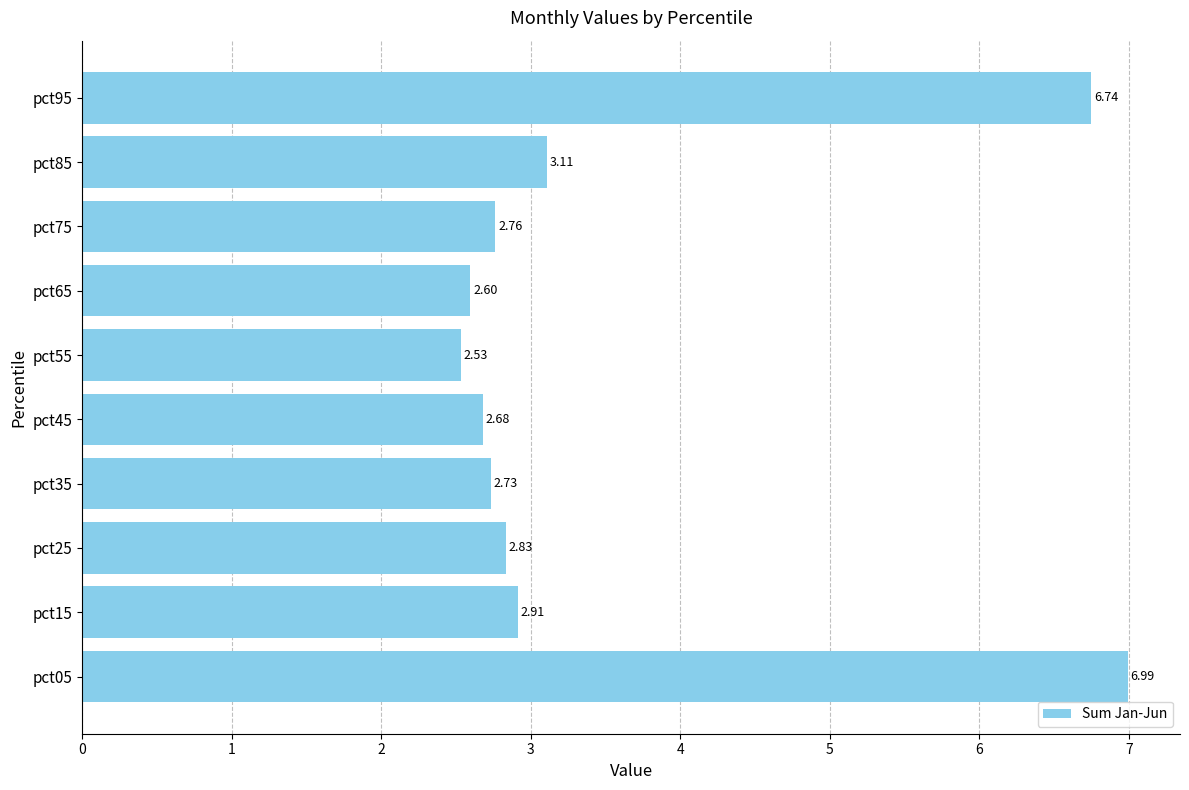

What is the maximum value shown in the chart?

7.0